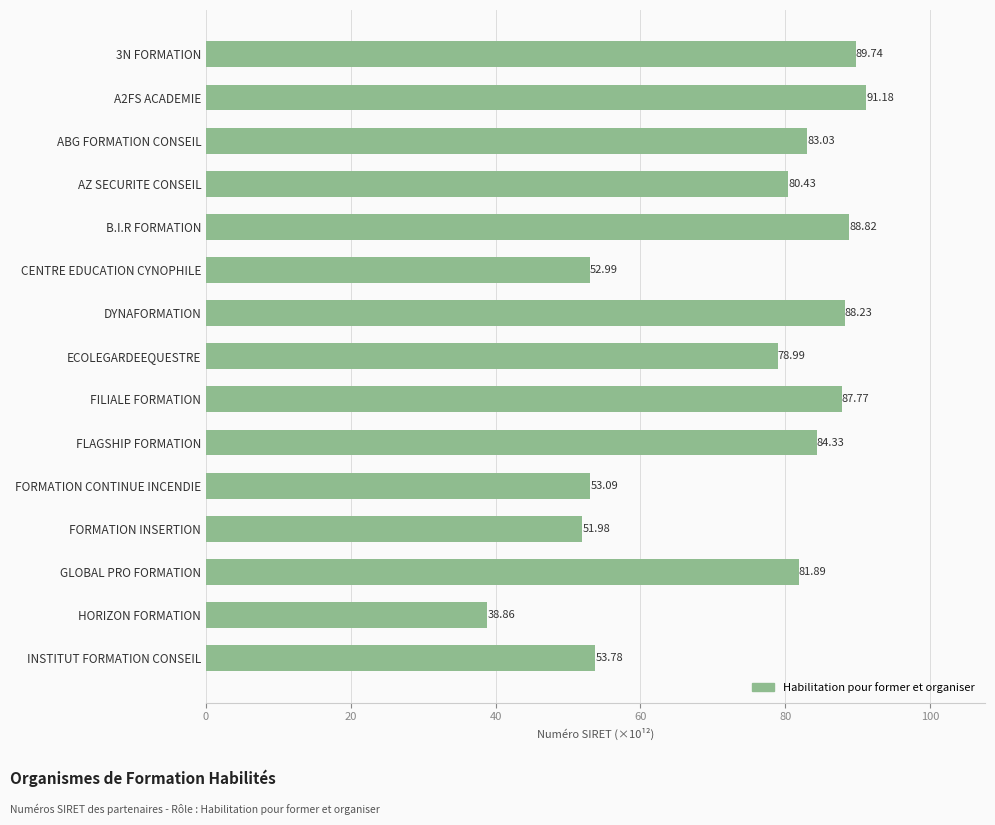

What is the label of the 5th bar from the bottom?

FORMATION CONTINUE INCENDIE